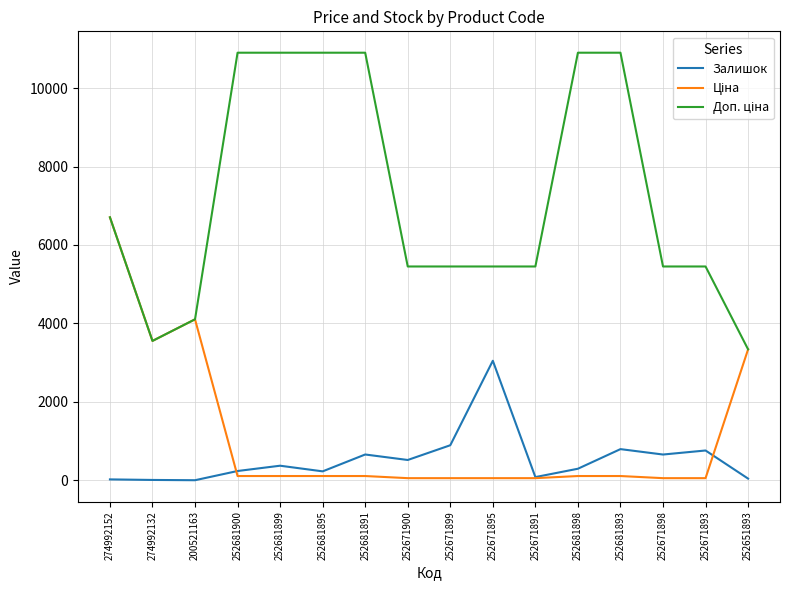

What is the maximum value shown in the chart?

10903.0